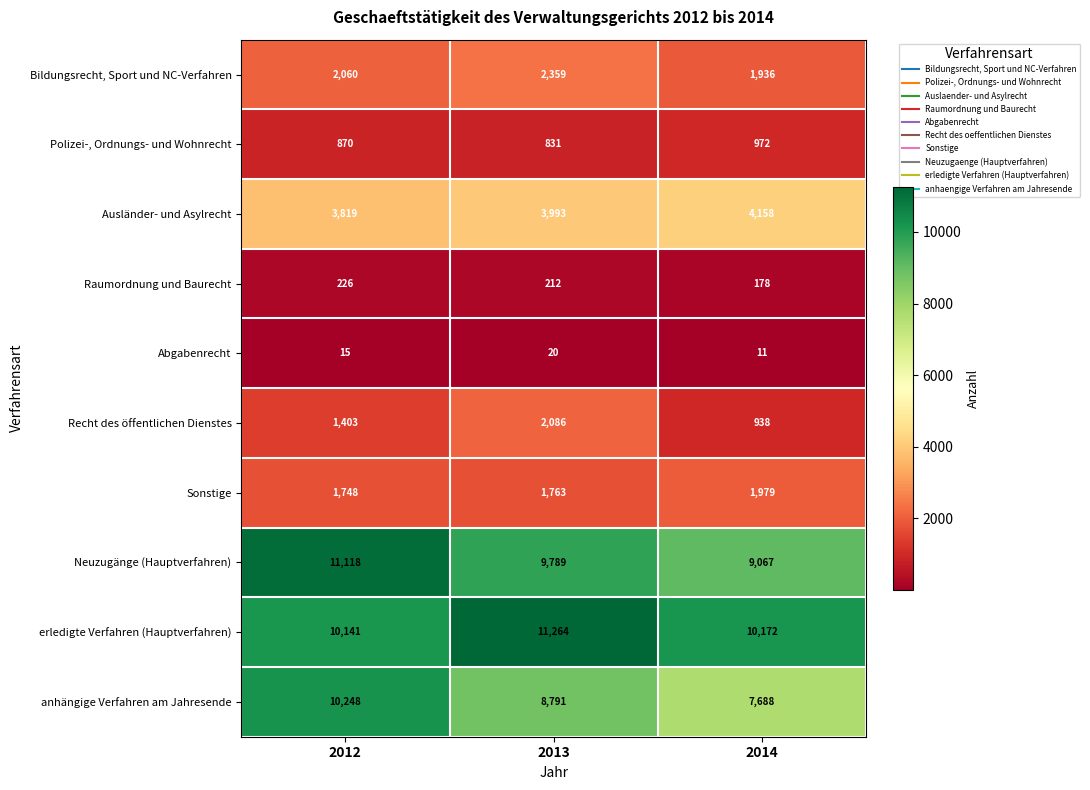

Where is Raumordnung und Baurecht nearest to the value 202?

2013